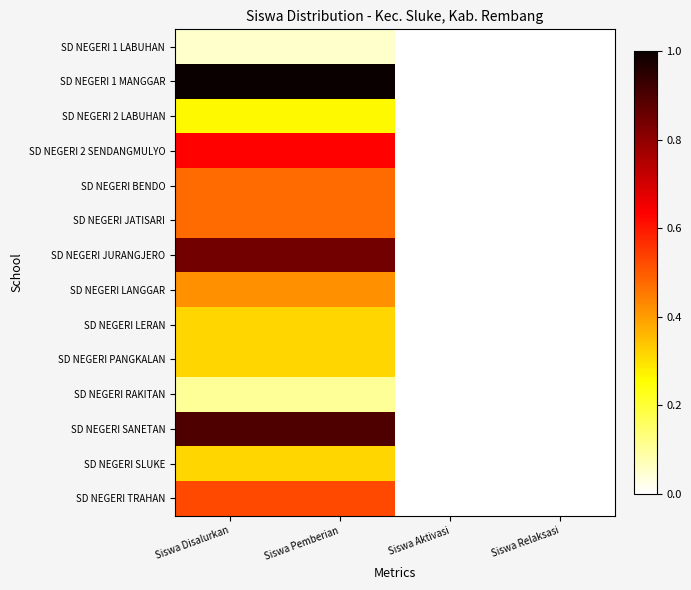

Between Siswa Disalurkan and Siswa Pemberian, which is larger?

Siswa Disalurkan